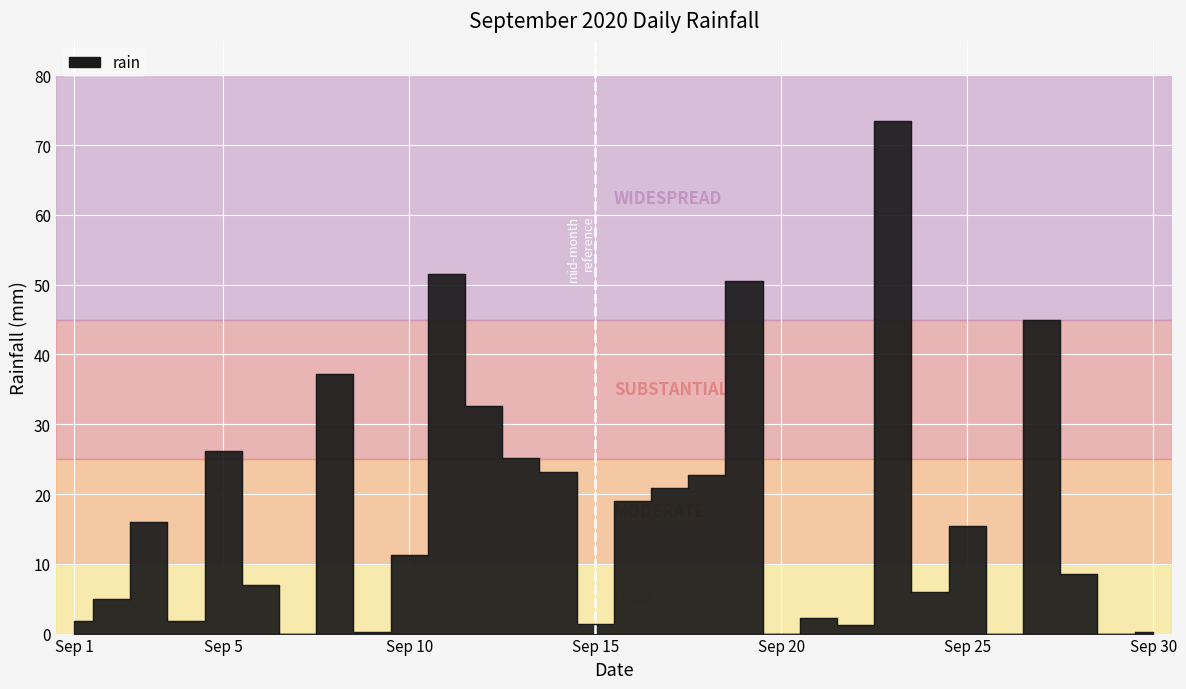

Is it true that the value at 2020-09-08 is 11.9?

False